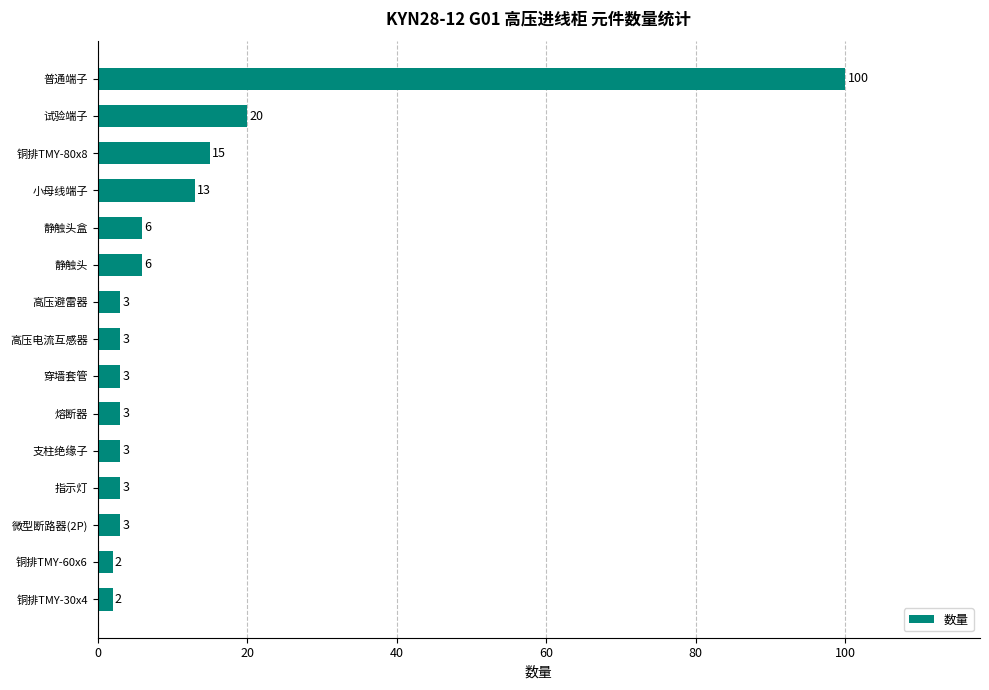

Approximately how many times larger is the value at 穿墙套管 compared to 指示灯?

1.0